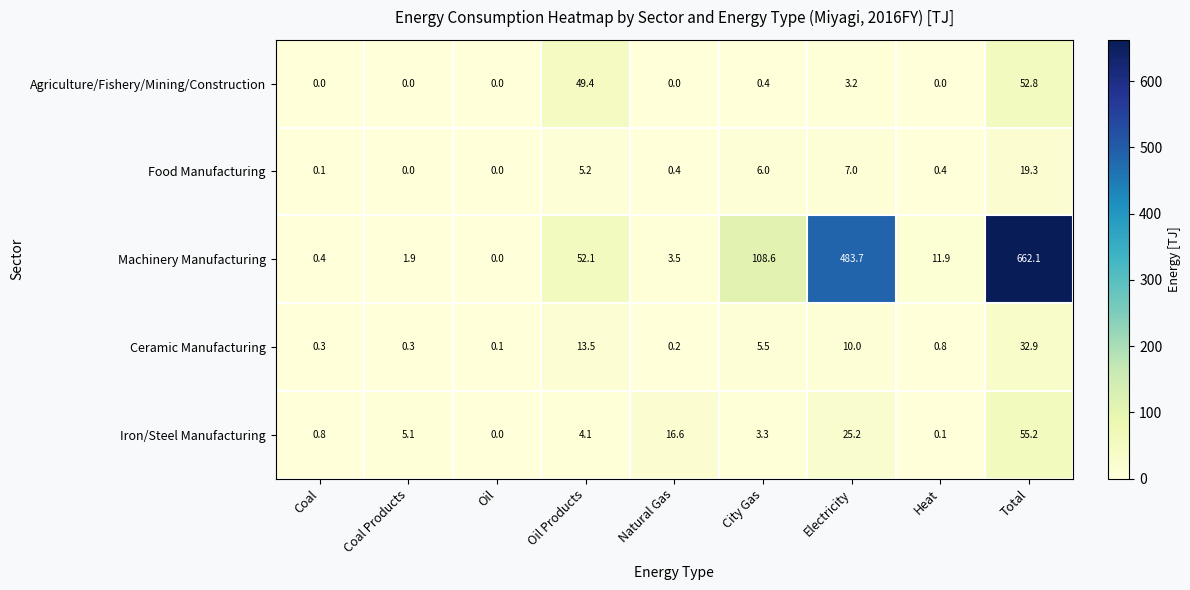

How many data points does each series have?

9